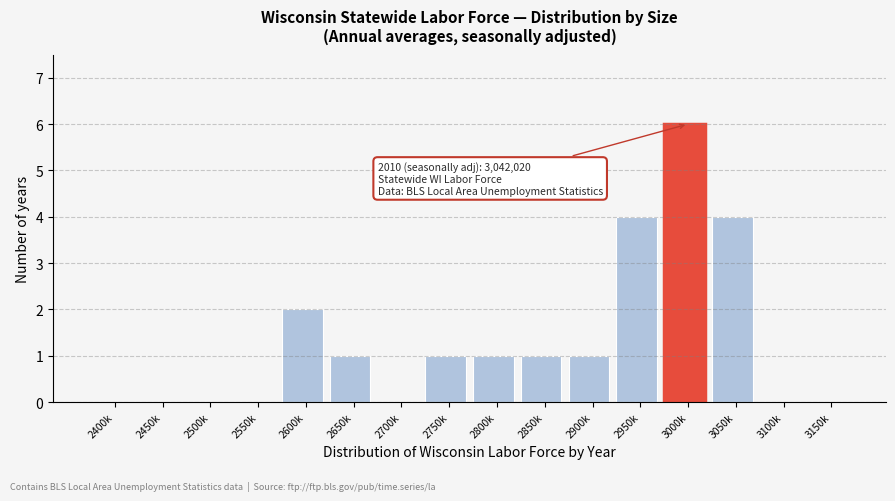

Reading left to right, list all the values displayed in this chart.

2400k=0	2450k=0	2500k=0	2550k=0	2600k=2	2650k=1	2700k=0	2750k=1	2800k=1	2850k=1	2900k=1	2950k=4	3000k=6	3050k=4	3100k=0	3150k=0